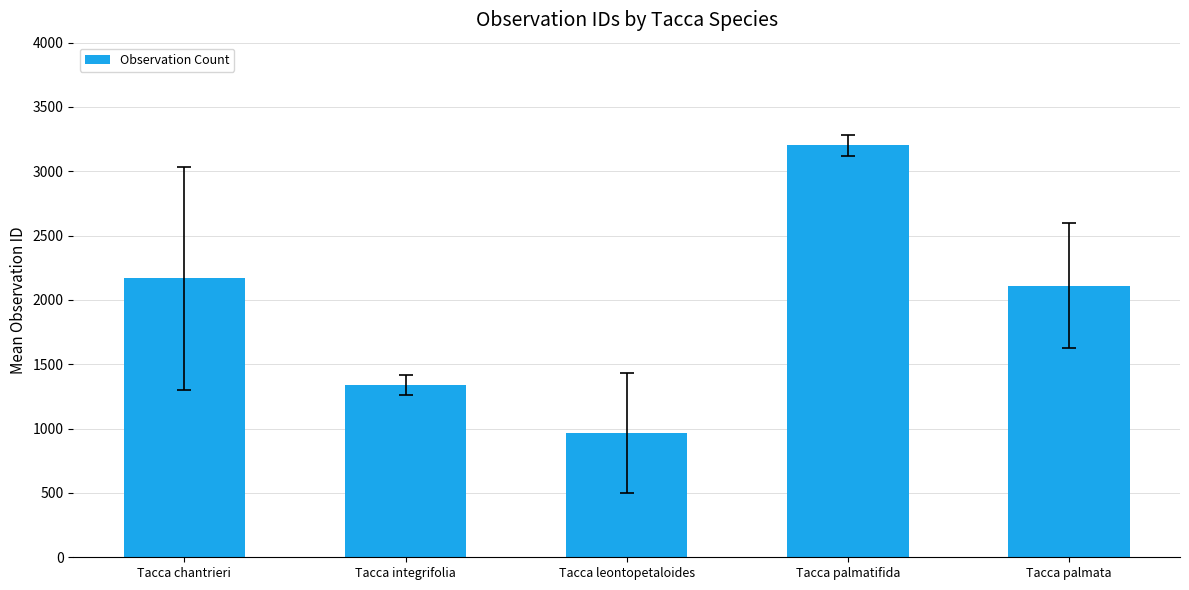

Read the value at Tacca integrifolia.

1338.0